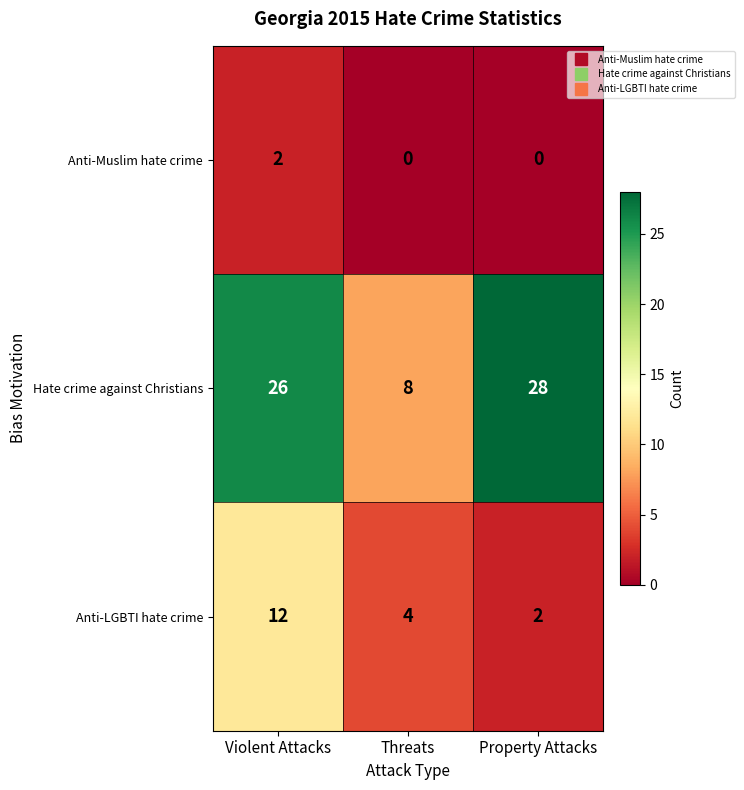

Rank the series at Threats from highest to lowest value.

Hate crime against Christians, Anti-LGBTI hate crime, Anti-Muslim hate crime